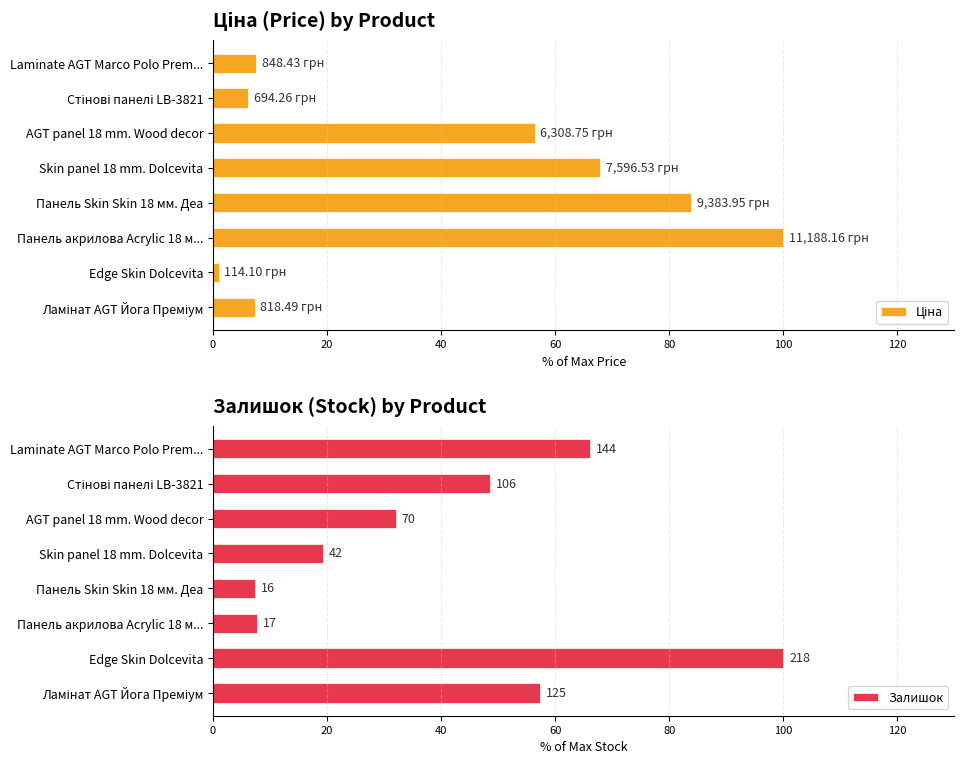

Which series has the widest spread of values?

Ціна